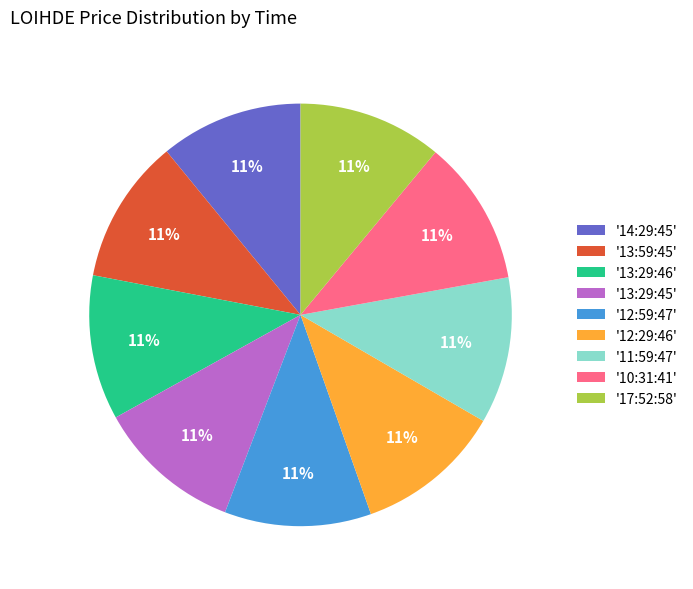

True or false: '13:59:45' accounts for 11% of the total.

True